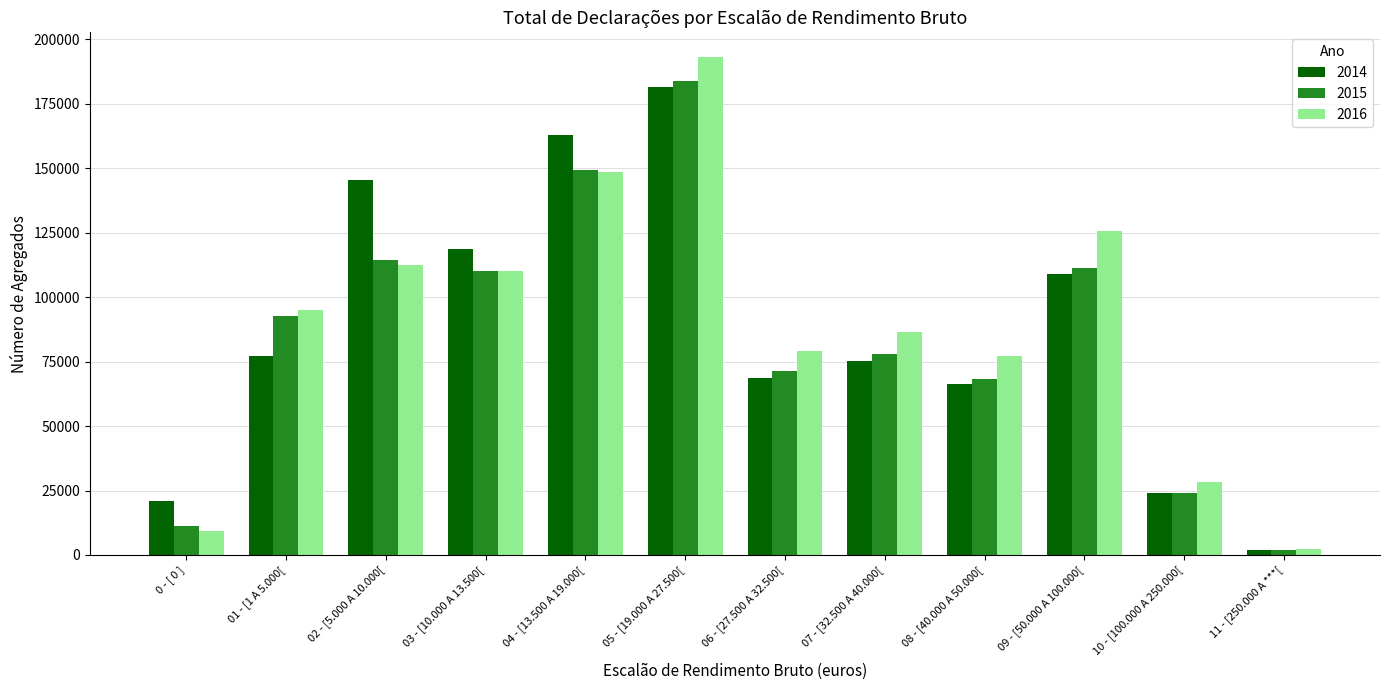

What is the total value across all series at 10 - [100.000 A 250.000[?

76200